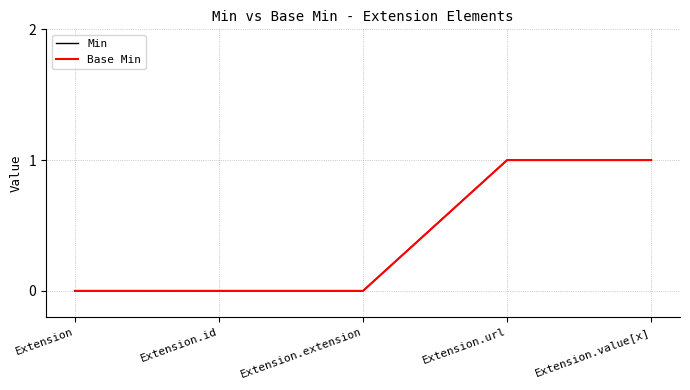

Rank the series by their maximum value, from highest to lowest.

Min, Base Min